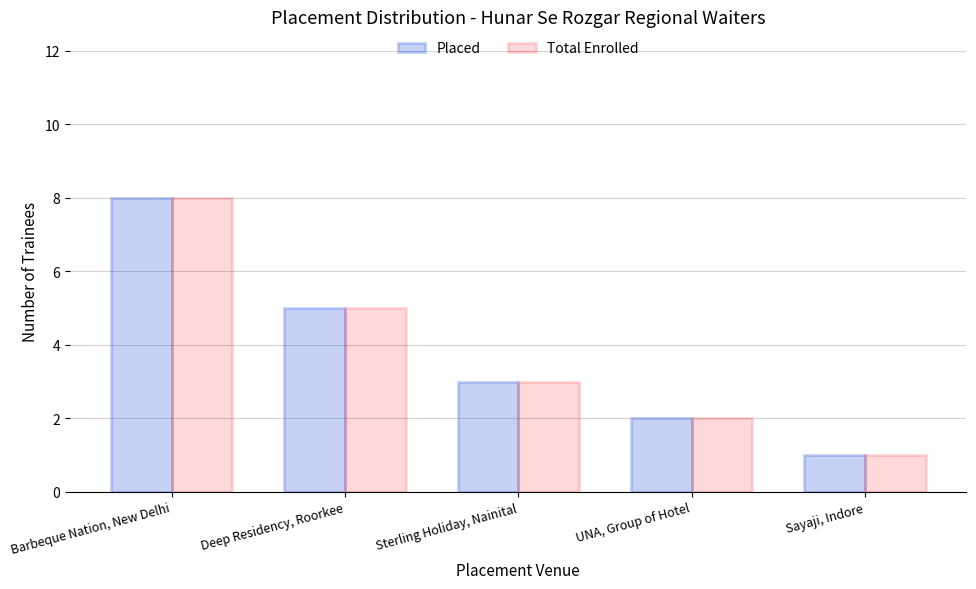

What is the label of the 2nd bar from the left?

Deep Residency, Roorkee